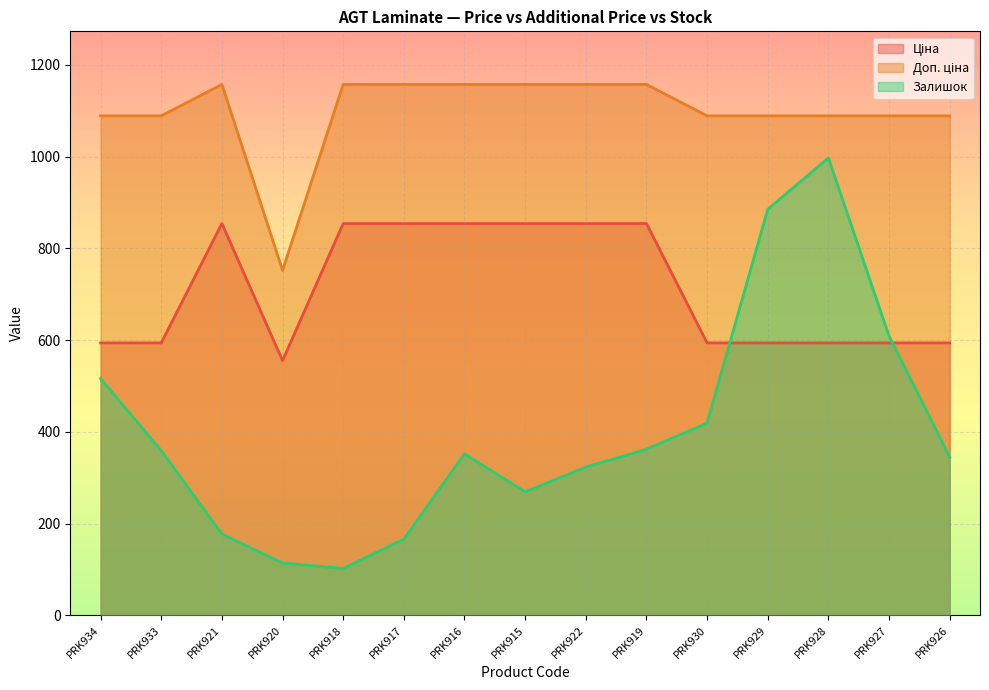

What is the approximate value of Залишок at PRK933?

359.0